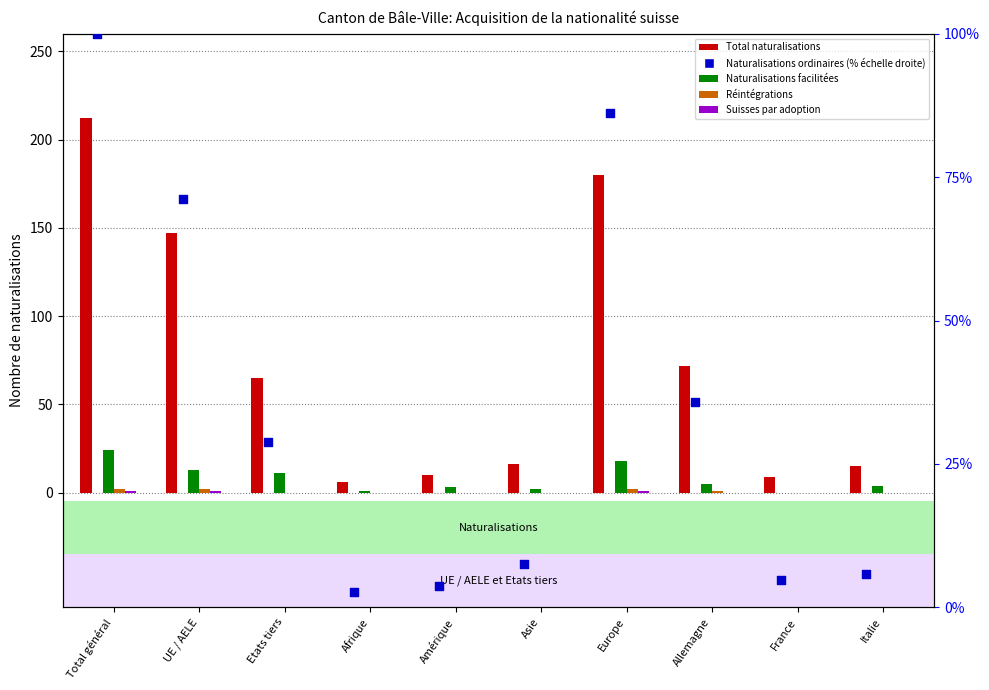

At how many categories does at least one series exceed 59?

5